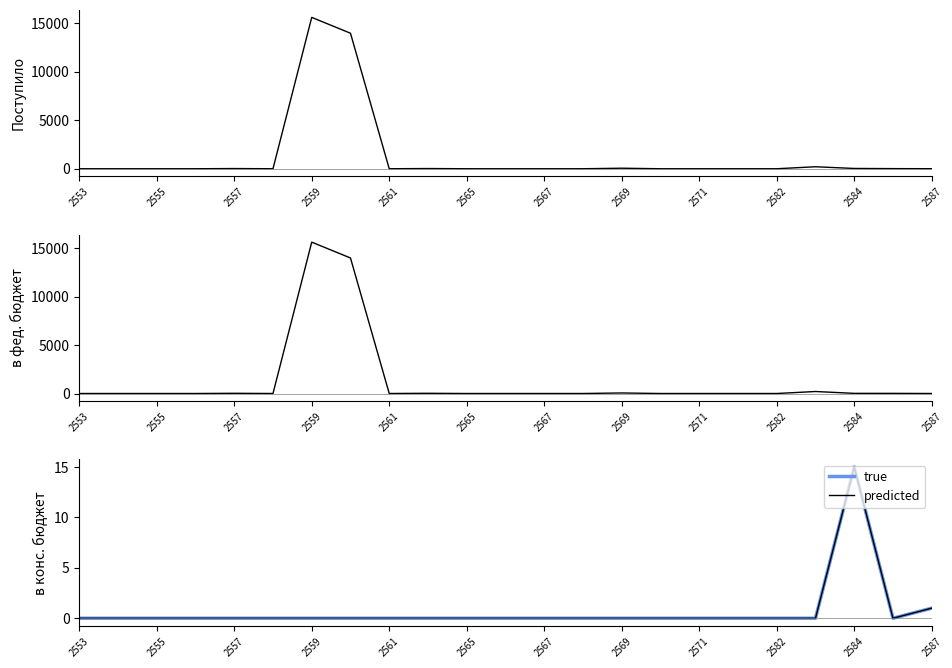

How many interior local valleys does the true series have?

1